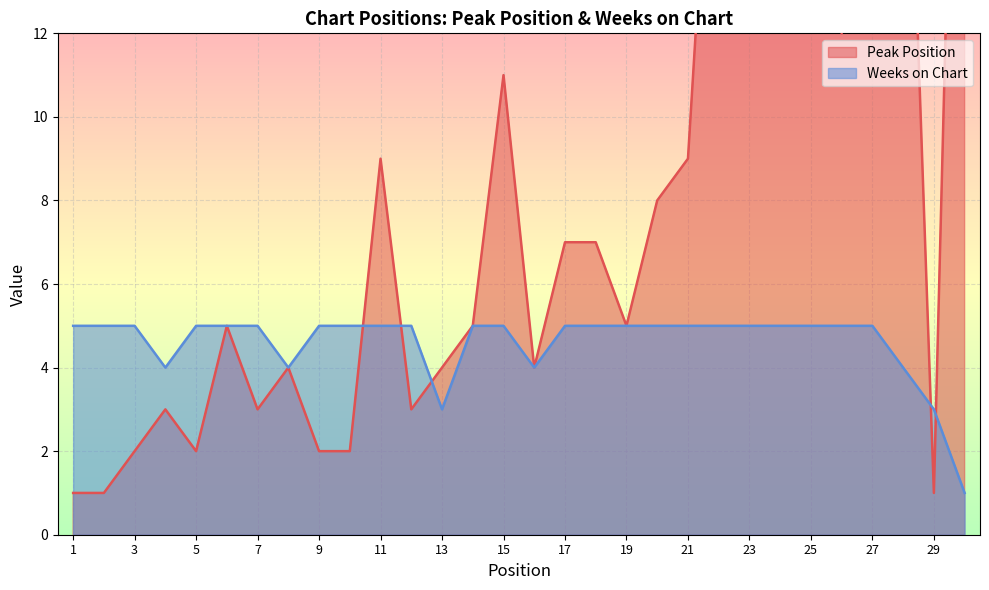

At which category does Peak Position reach its first local valley?

5